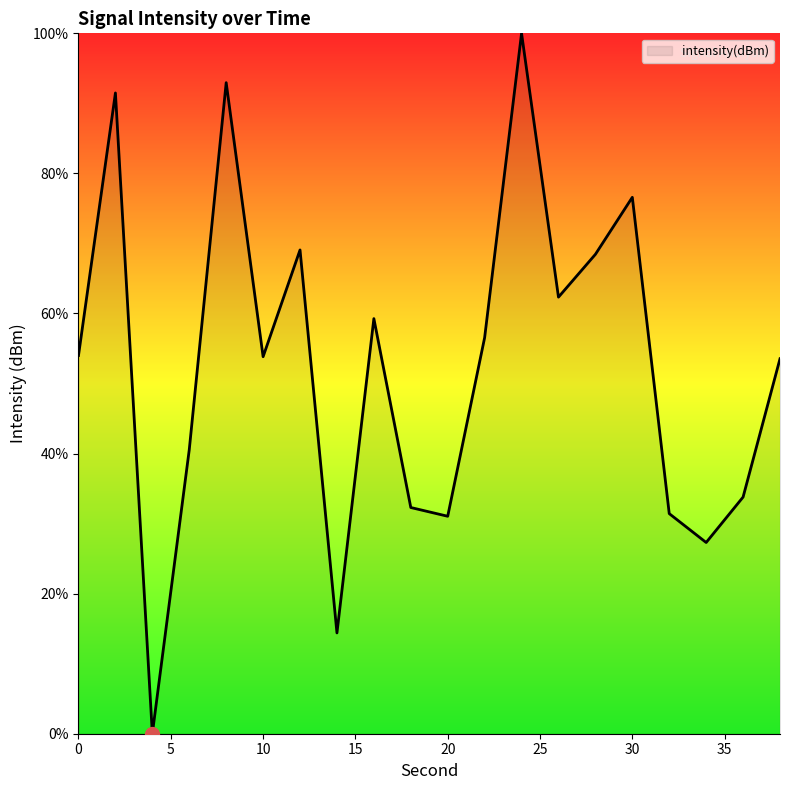

What is the difference between the maximum and minimum values?

100.0